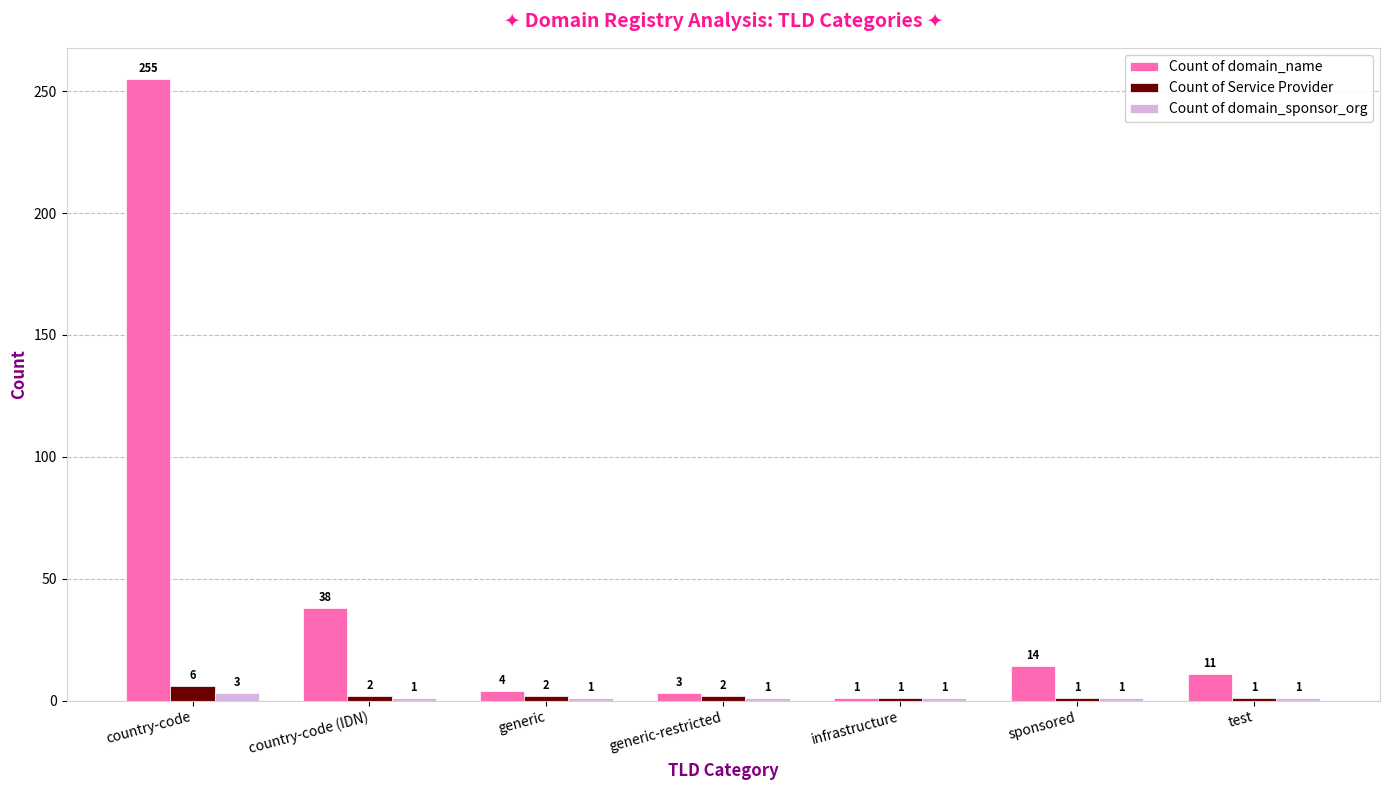

List the series in order of their peak value, lowest first.

Count of domain_sponsor_org, Count of Service Provider, Count of domain_name